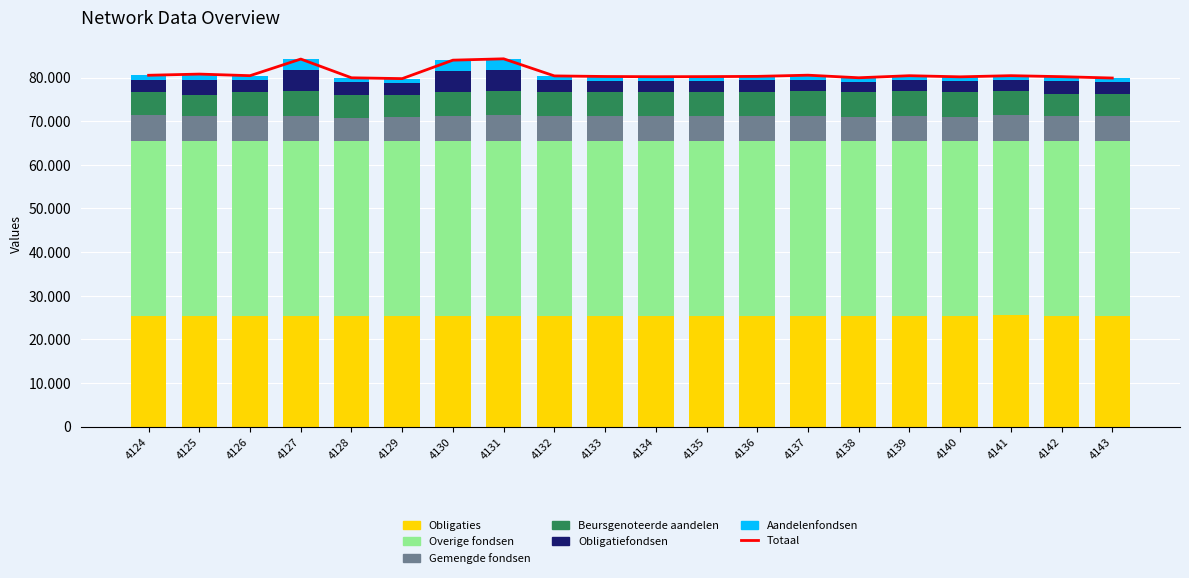

At which label does Series E first exceed 2717?

4124